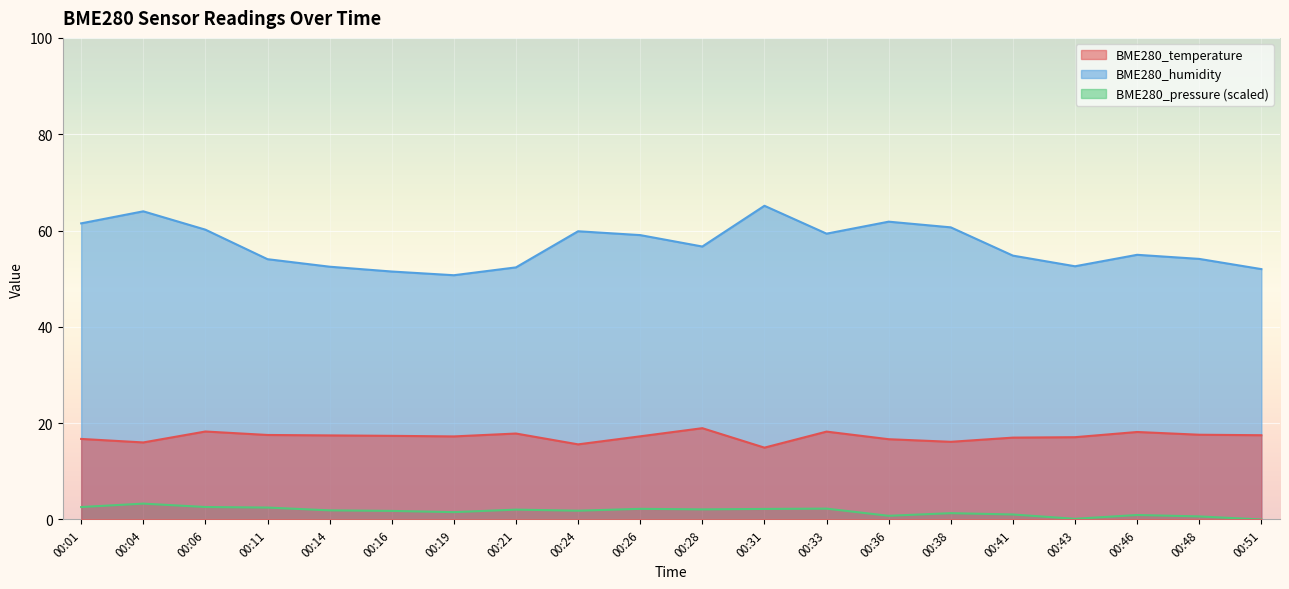

Where is BME280_temperature nearest to the value 16?

00:04